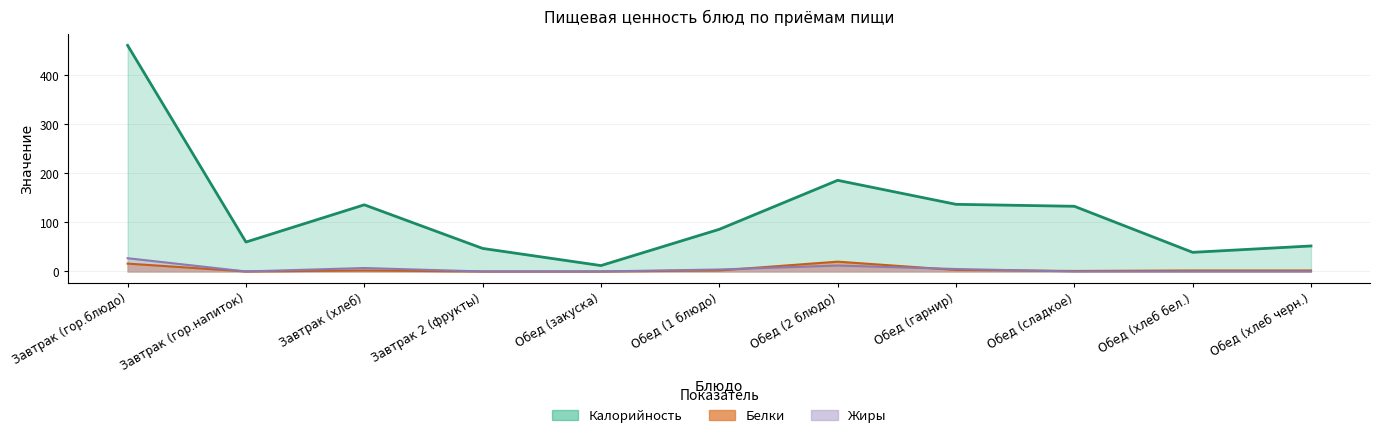

What is the label of the 3rd point from the right?

Обед (сладкое)